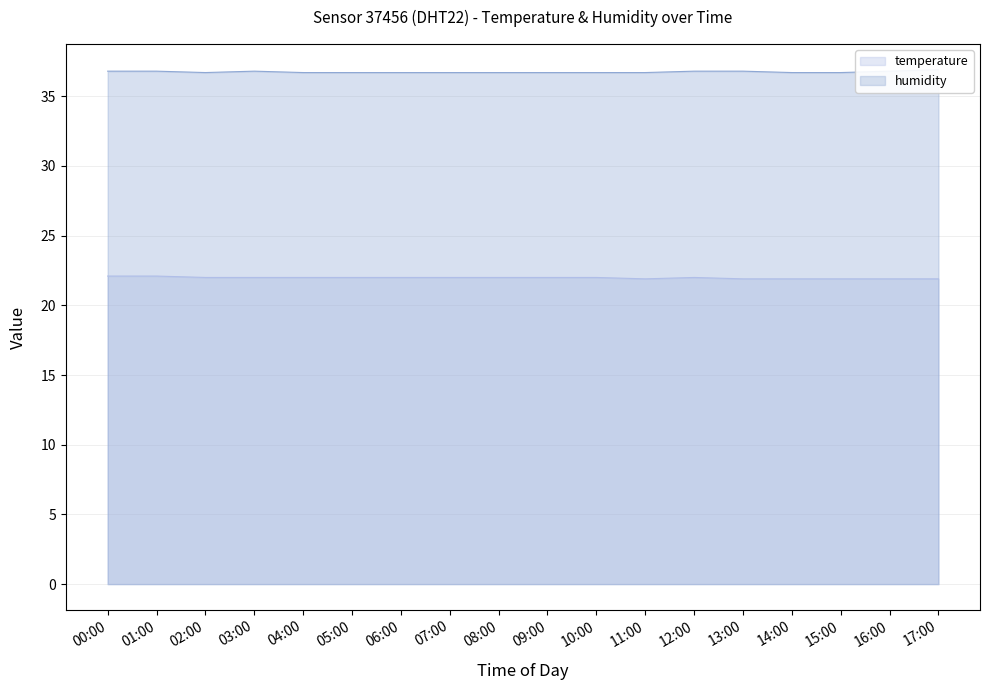

True or false: temperature has a value of 8.5 at 04:00.

False